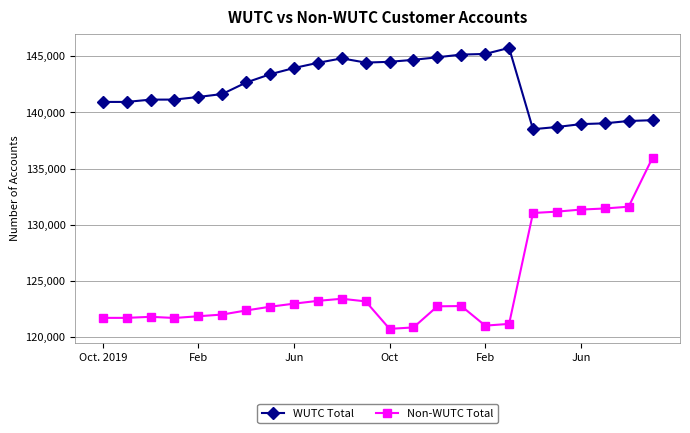

Which series has the widest spread of values?

Non-WUTC Total